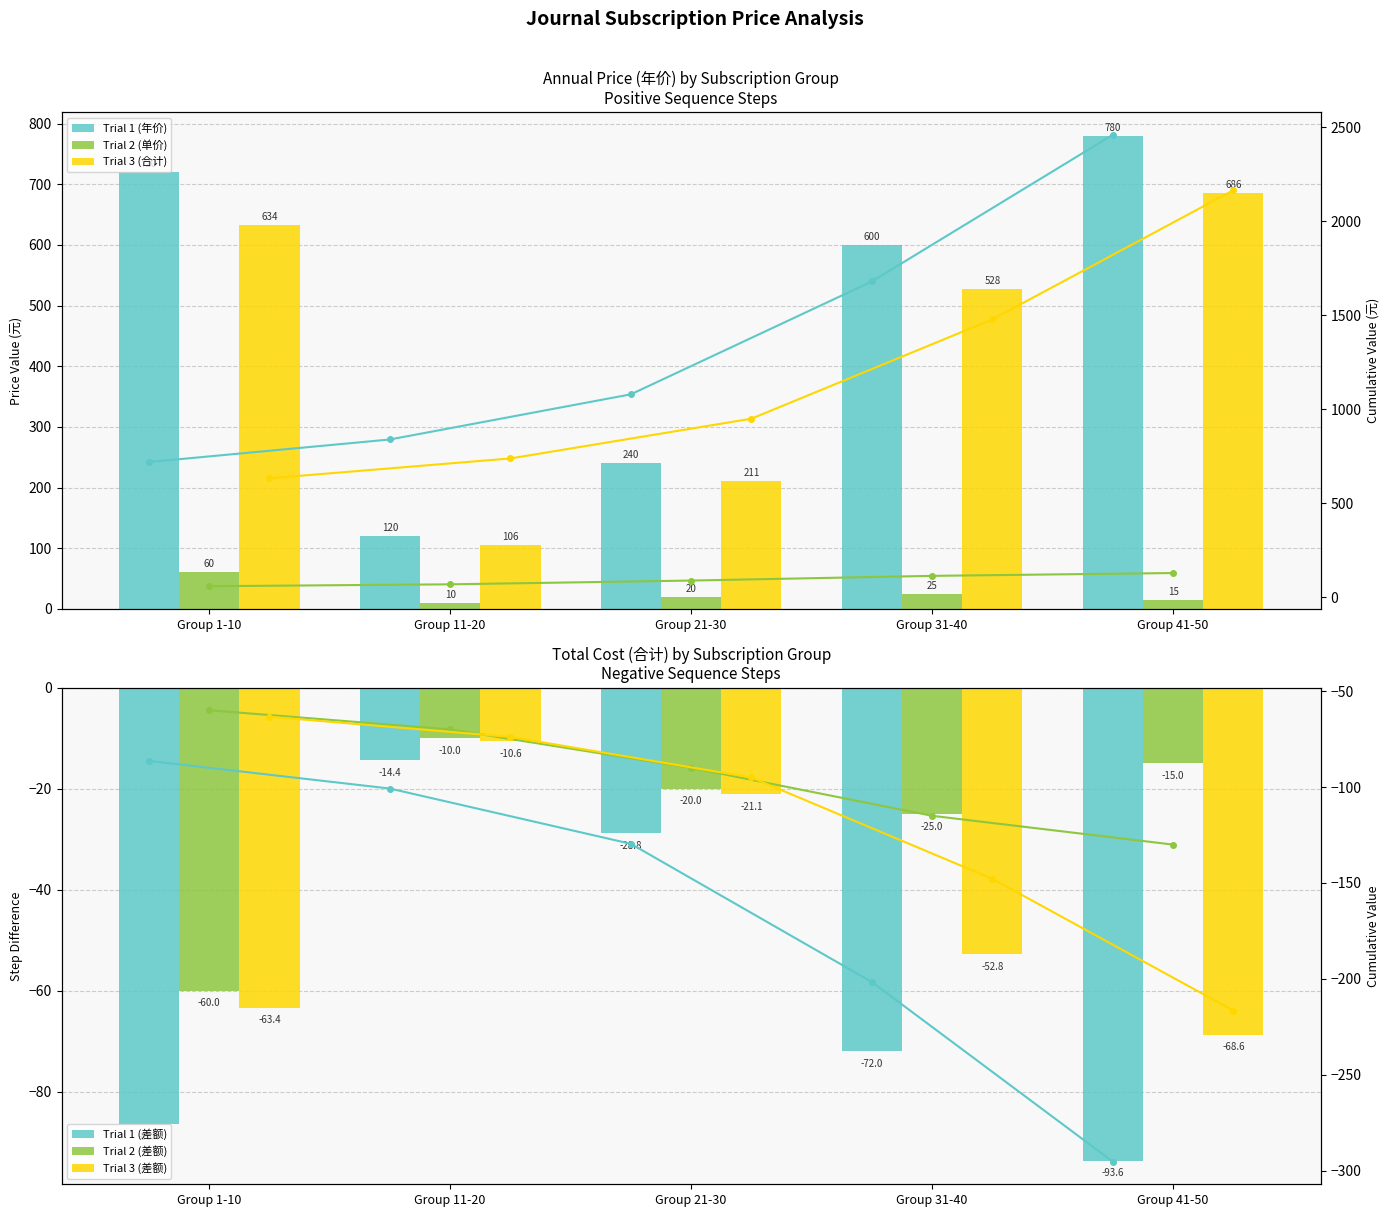

At Group 41-50, list the series in order from largest to smallest.

Trial 1 (年价), Trial 3 (合计), Trial 2 (单价)